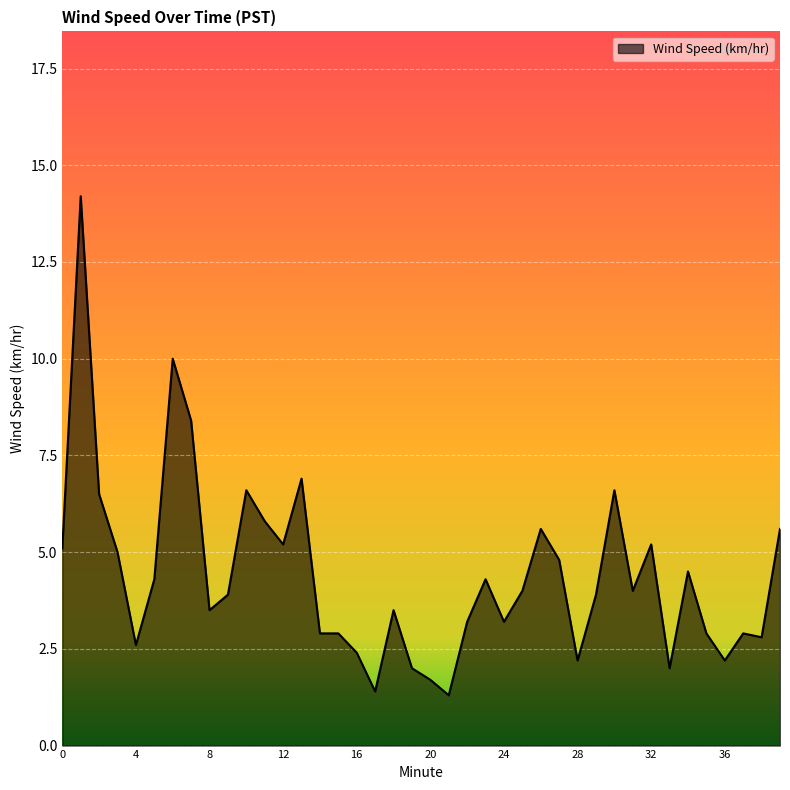

What is the smallest value displayed?

1.3